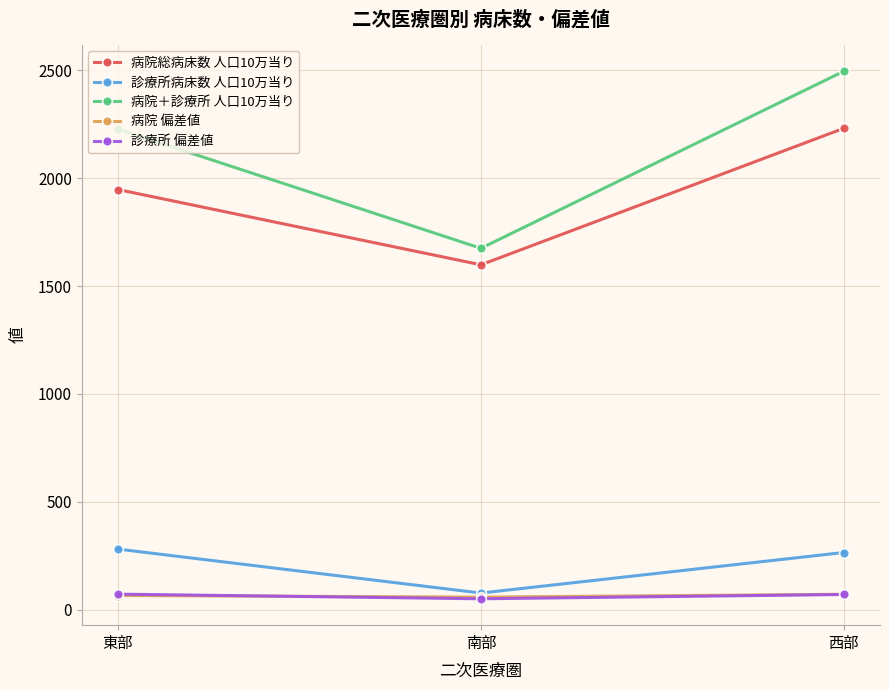

What is the difference between the maximum and second lowest values in the 診療所 偏差値 series?

1.7